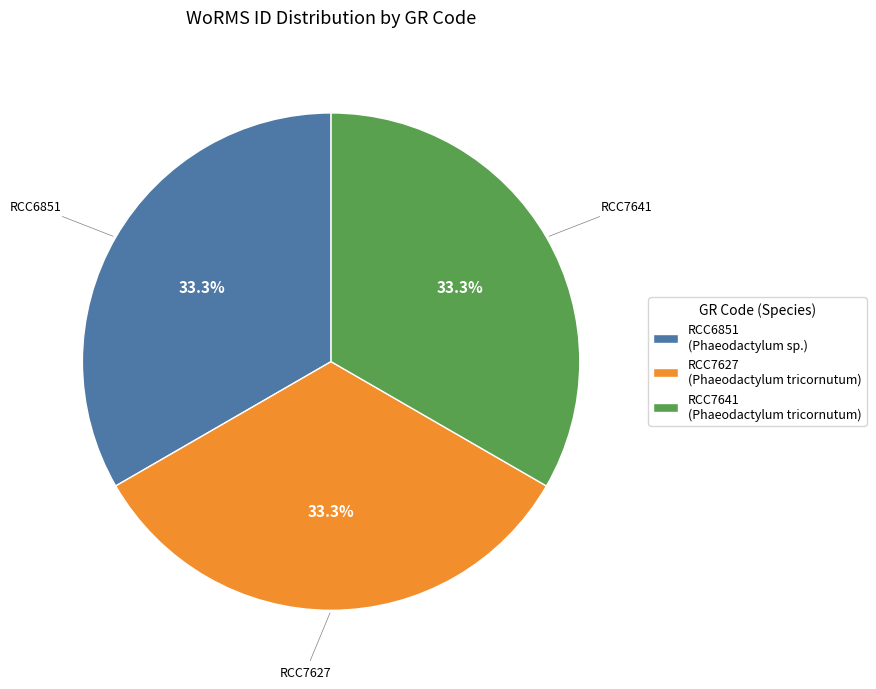

Does any single category account for the majority?

No